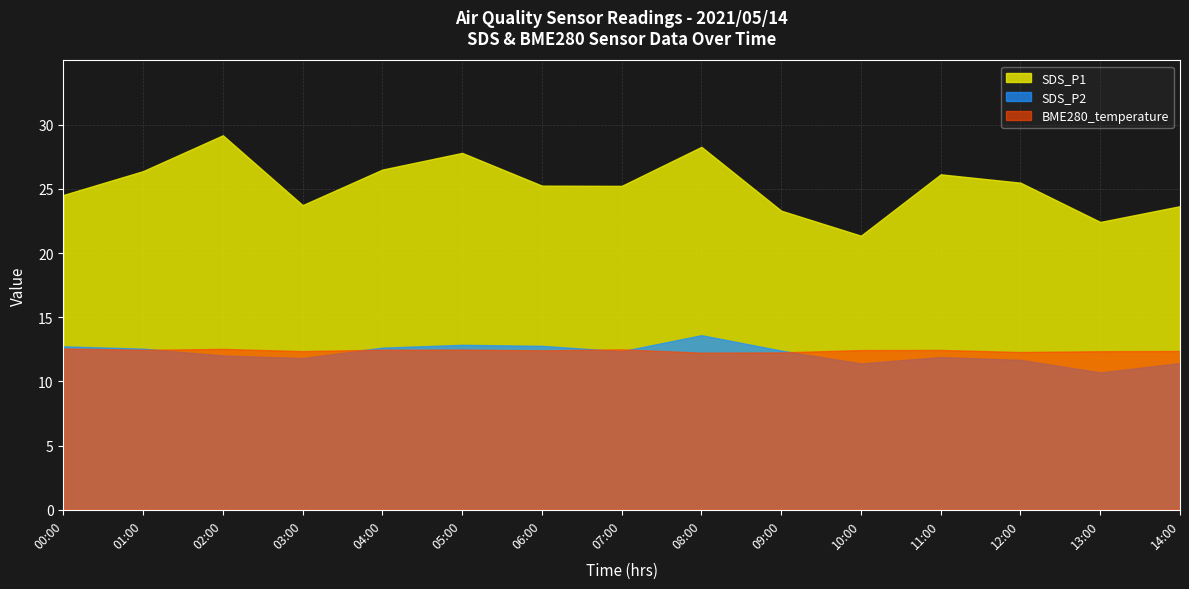

True or false: SDS_P1 and BME280_temperature intersect in this chart.

False